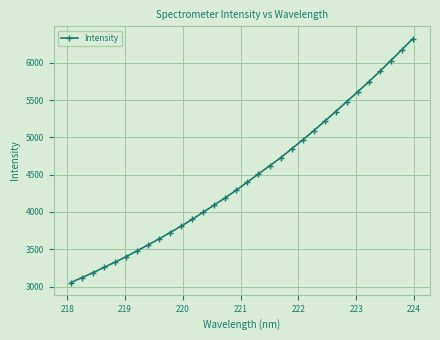

What is the value of the 21st point from the left?

4846.0